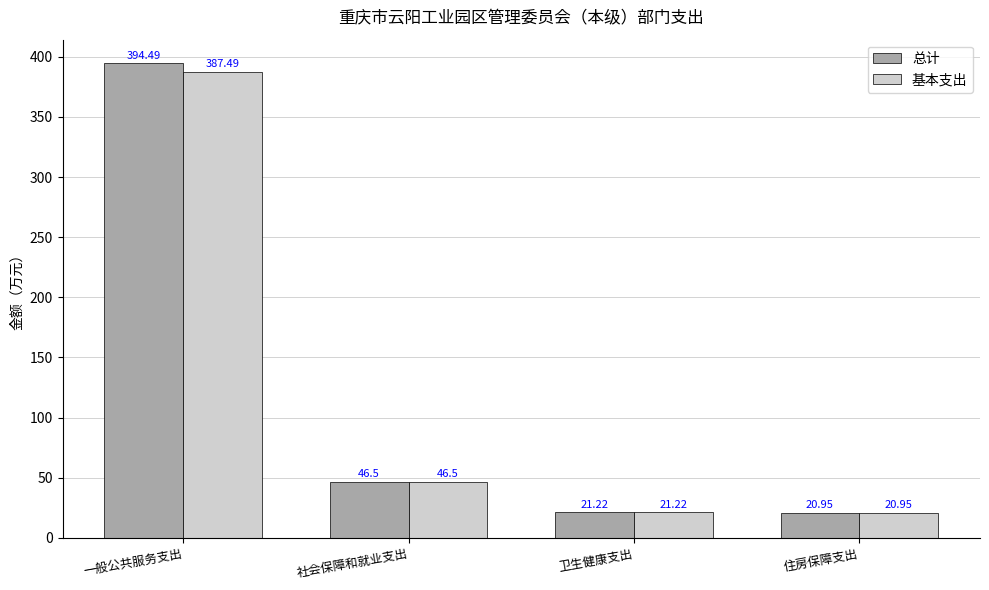

What position from the right is 住房保障支出?

1